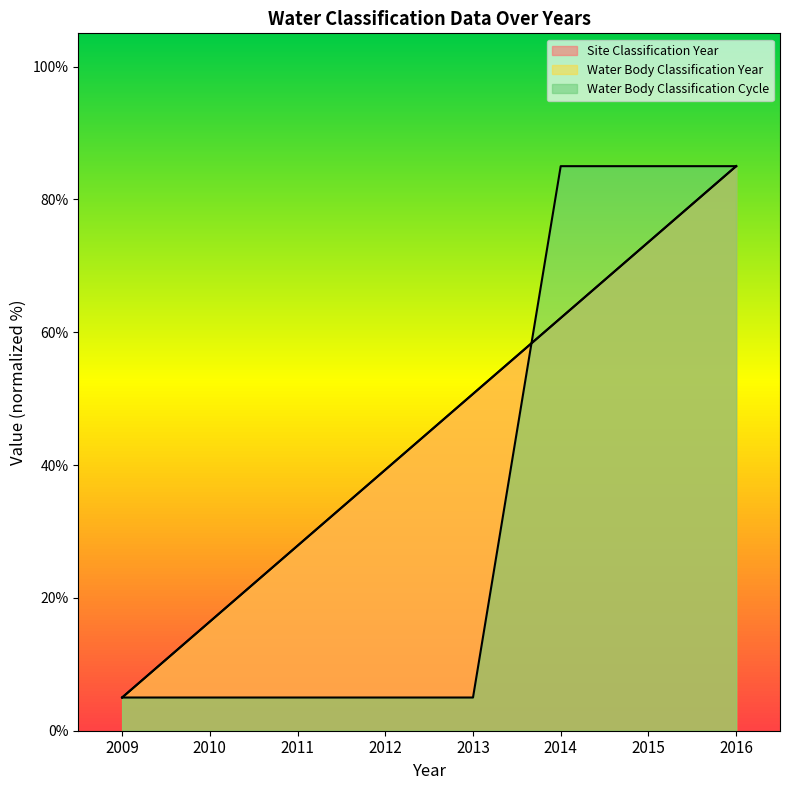

Which series has the largest total across all categories?

Site Classification Year